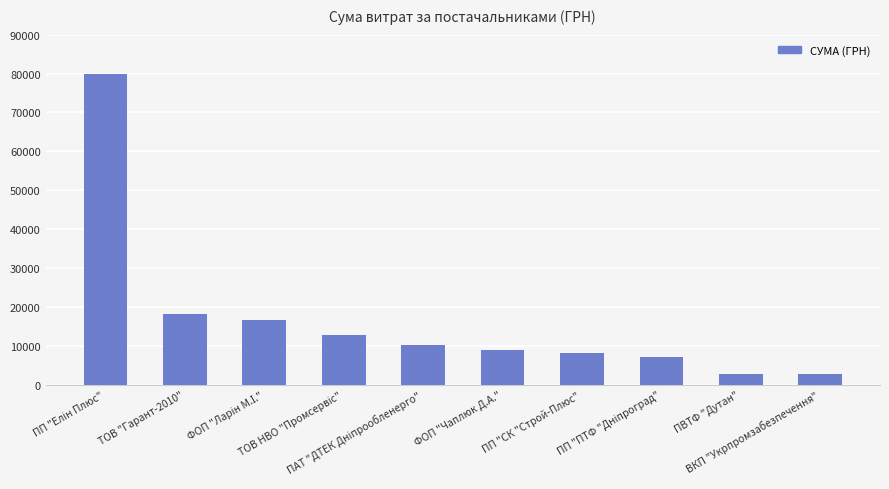

Does the chart contain stacked bars?

No